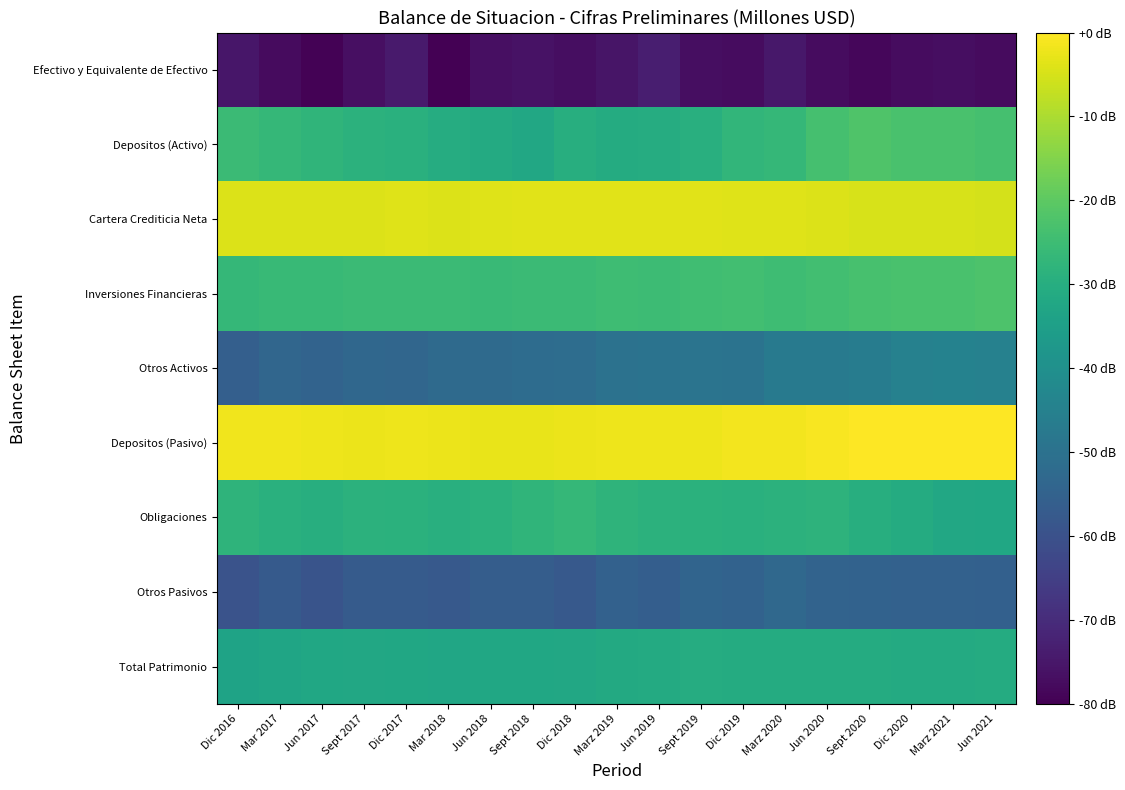

Rank the series at Mar 2018 from highest to lowest value.

Depositos (Pasivo), Cartera Crediticia Neta, Inversiones Financieras, Obligaciones, Depositos (Activo), Total Patrimonio, Otros Activos, Otros Pasivos, Efectivo y Equivalente de Efectivo